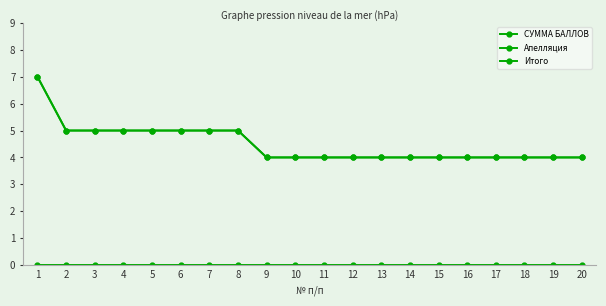

True or false: Итого and Апелляция cross at least once.

False